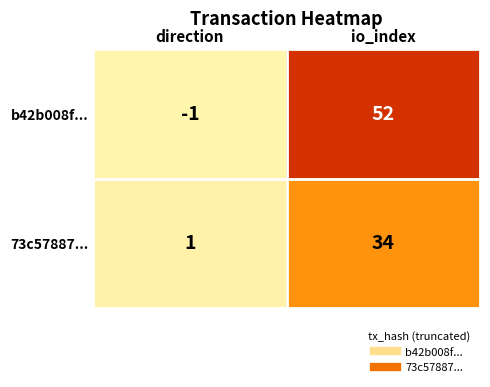

Is it true that 73c57887... equals 34 at io_index?

True